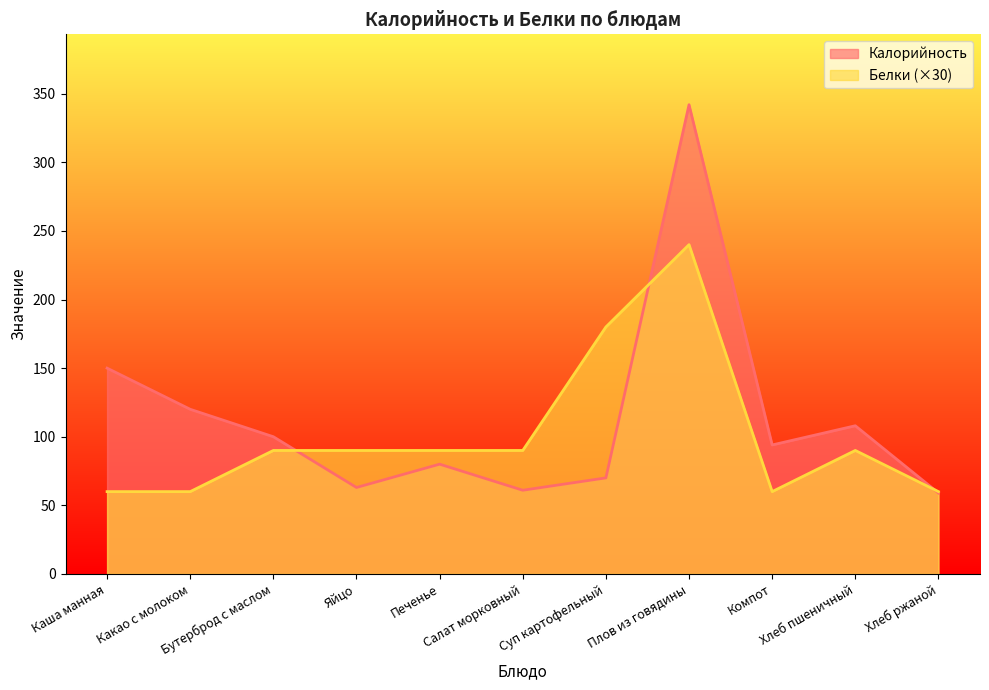

After their last crossing, which series has the higher values: Калорийность or Белки?

Белки